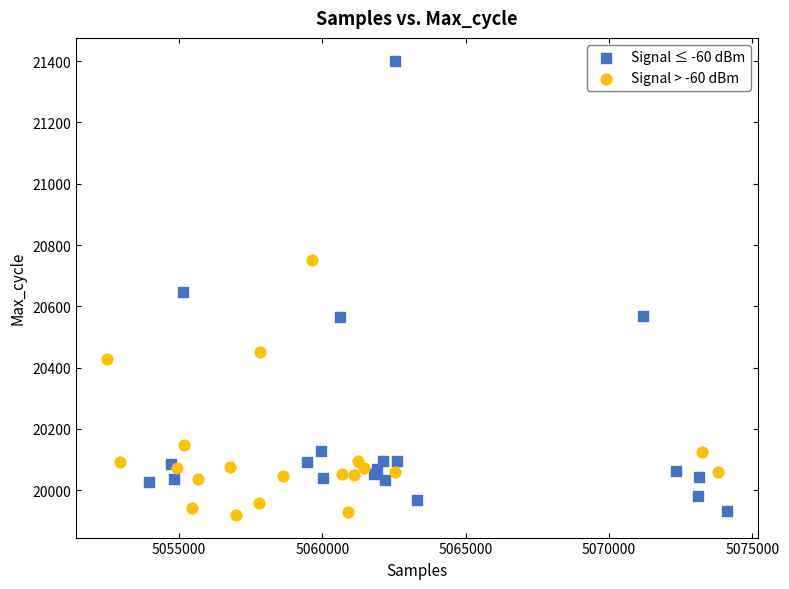

Which series reaches the maximum Y coordinate?

Signal ≤ -60 dBm